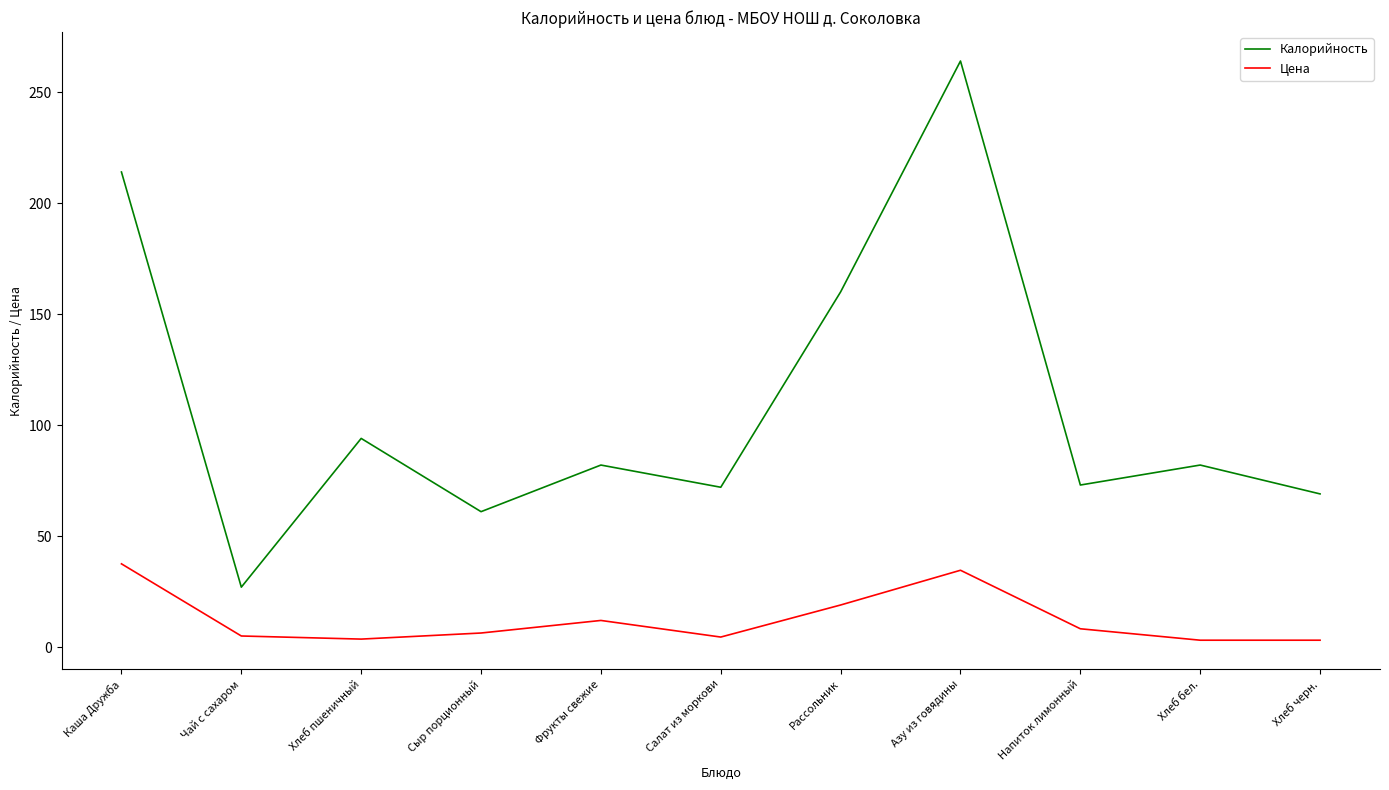

What is the total value across all series at Азу из говядины?

298.6